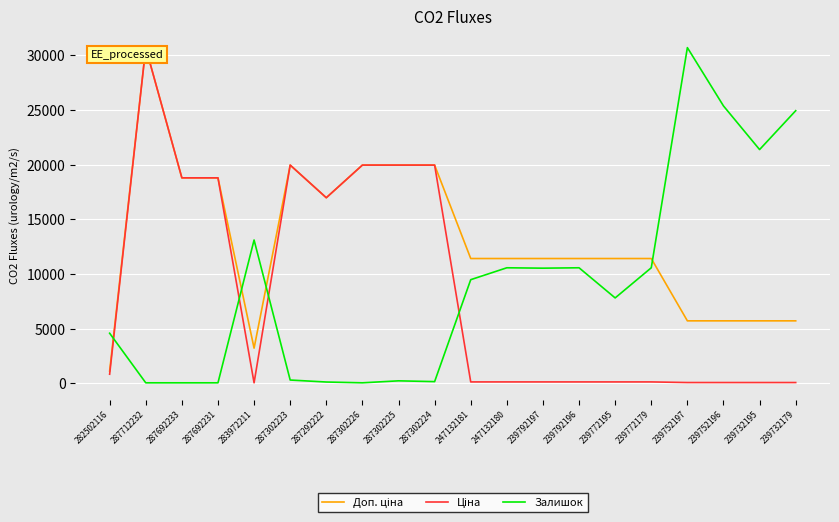

The Залишок series shows 13105.0 at 283972211. True or false?

True